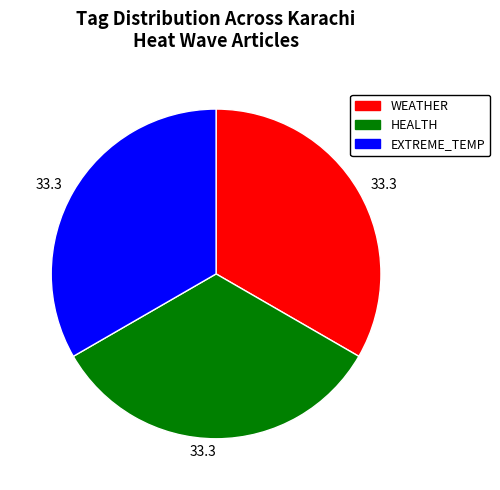

Does any single category account for the majority?

No